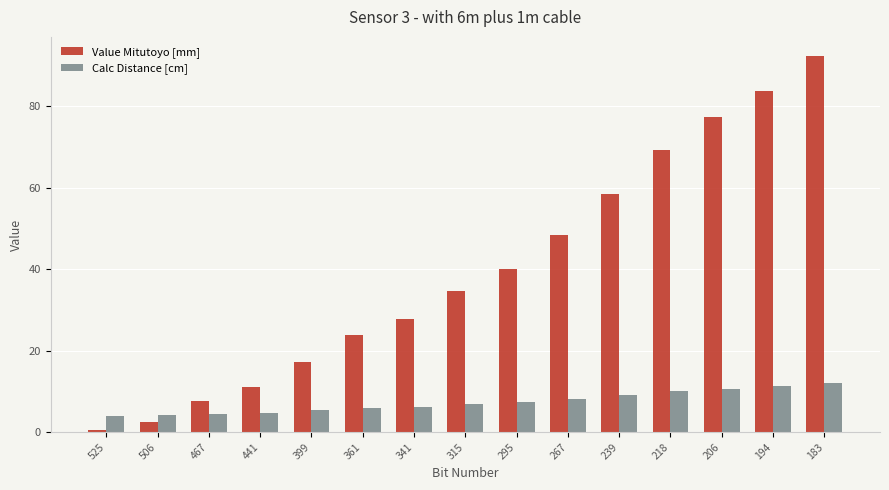

The value of Calc Distance [cm] at 239 is 9.1. True or false?

True